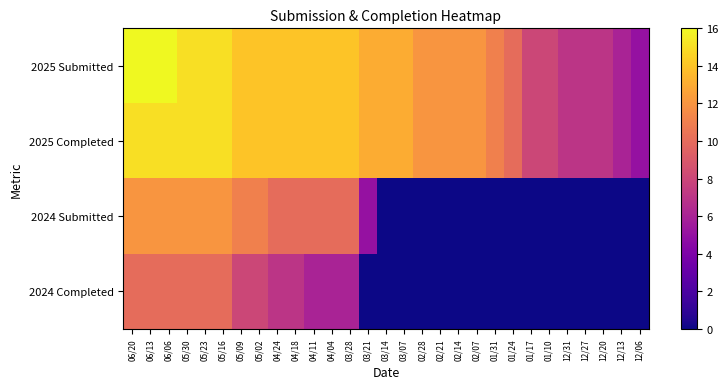

At which category is the sum across all series the highest?

06/20